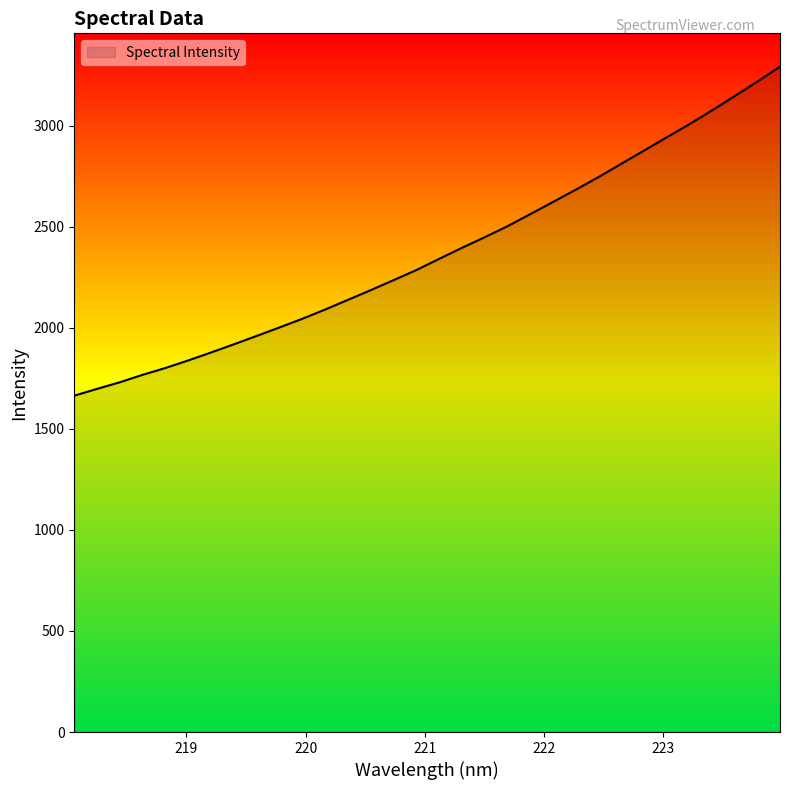

How many series are shown in this chart?

1